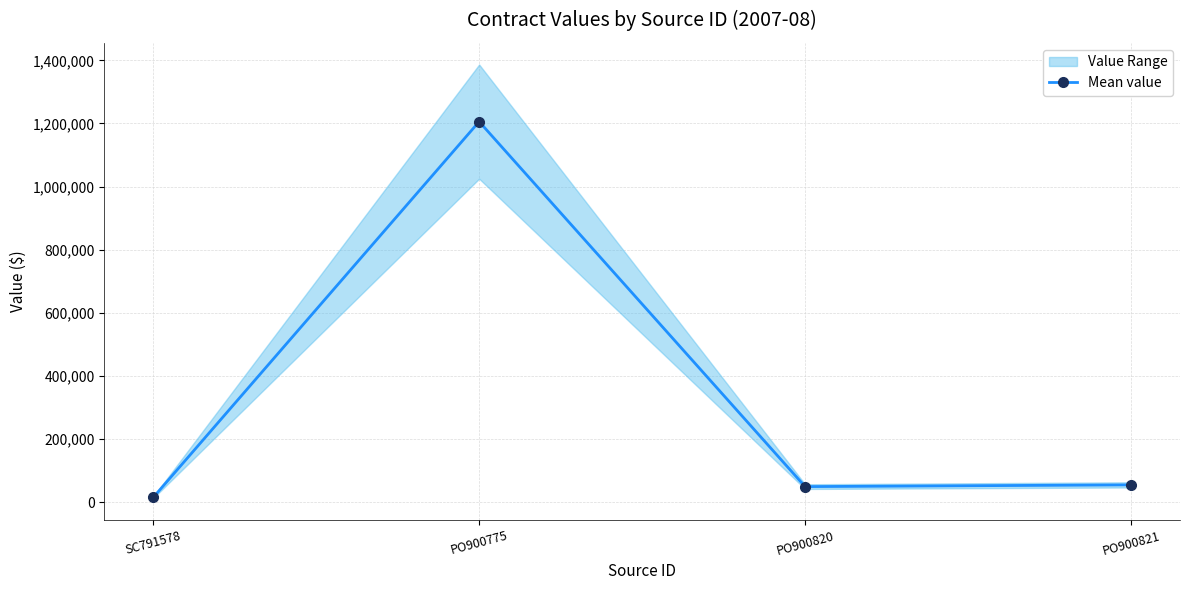

Where is the first local minimum?

PO900820